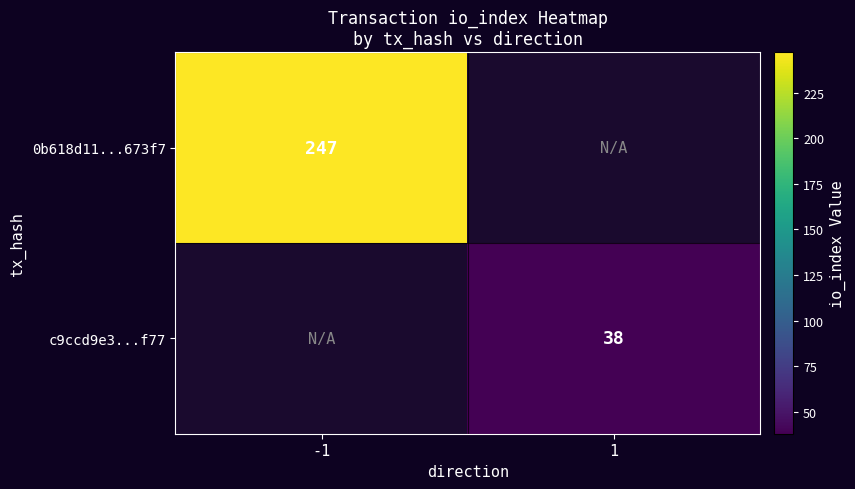

The value of 0b618d11...673f7 at -1 is 247. True or false?

True